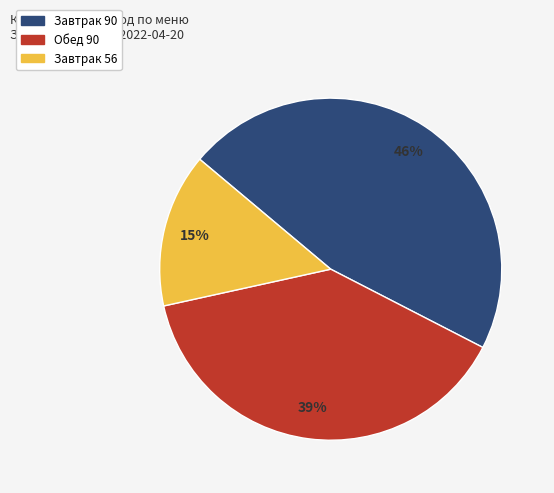

Does any single category account for the majority?

No